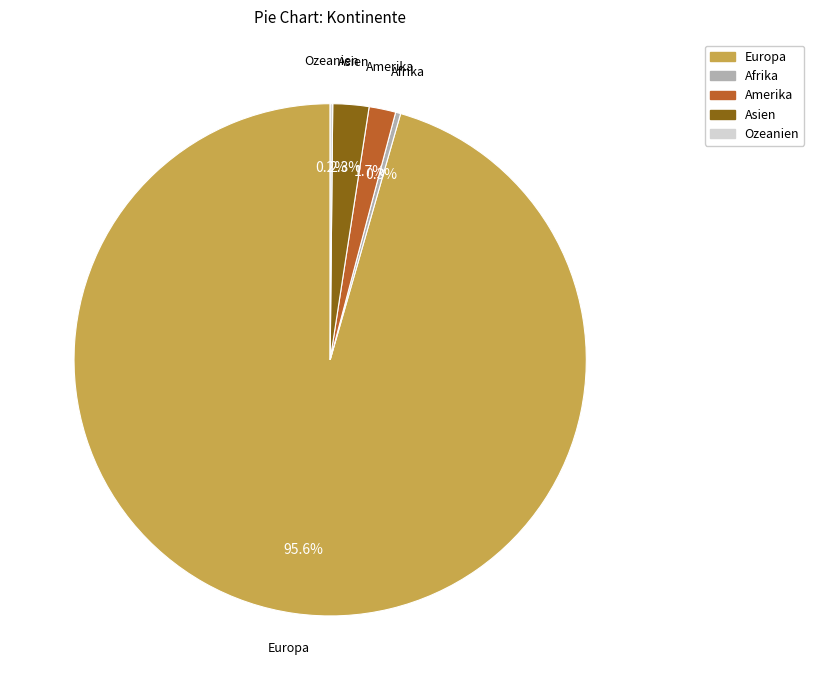

The Afrika slice represents 8% of the pie. True or false?

False